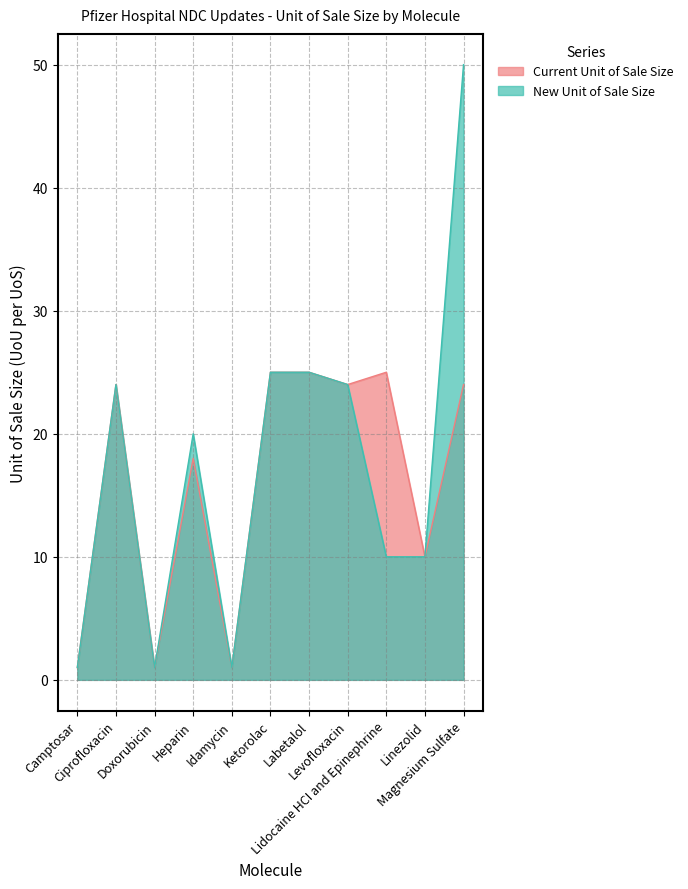

What is the label of the 11th point from the left?

Magnesium Sulfate